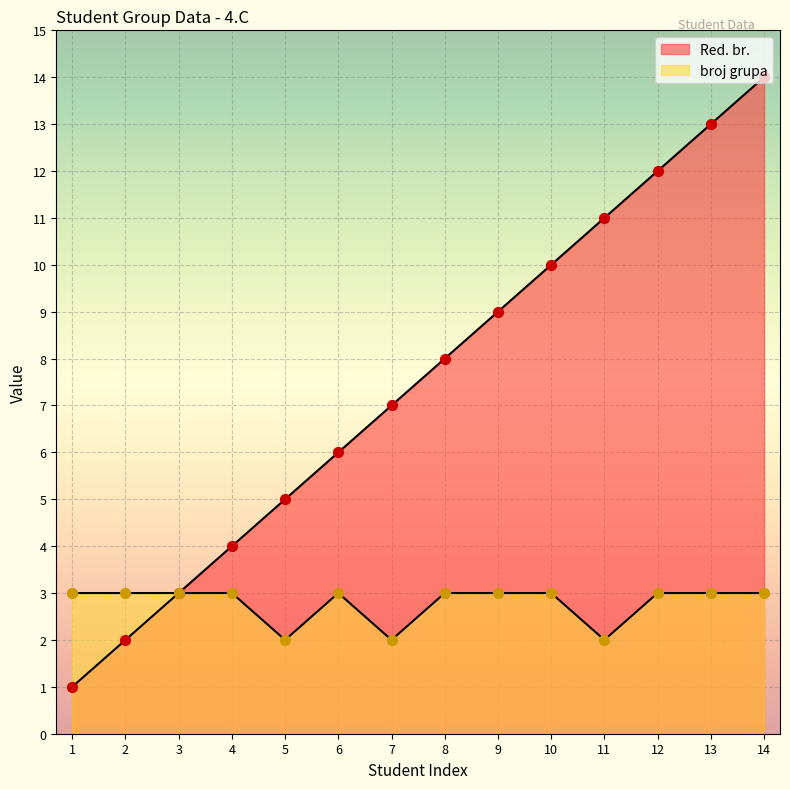

Which series reaches the maximum Y coordinate?

Red. br.